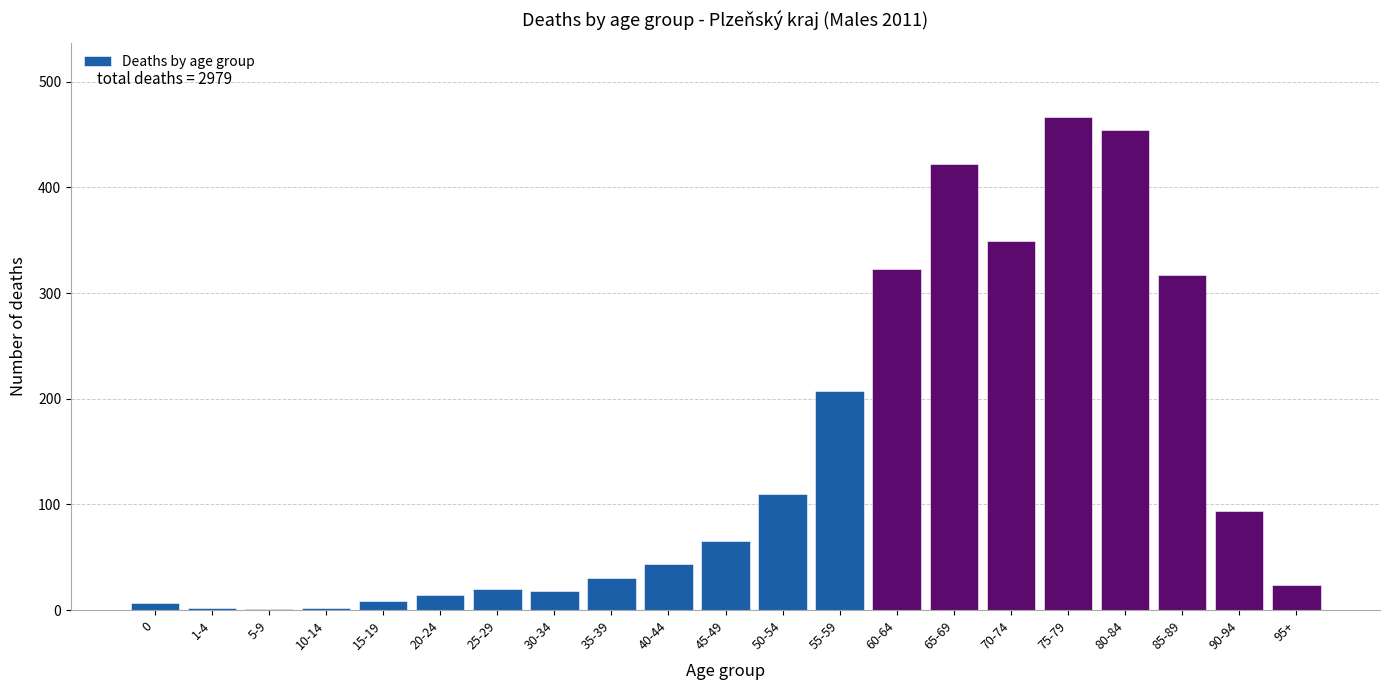

True or false: the data shows 147 at 50-54.

False